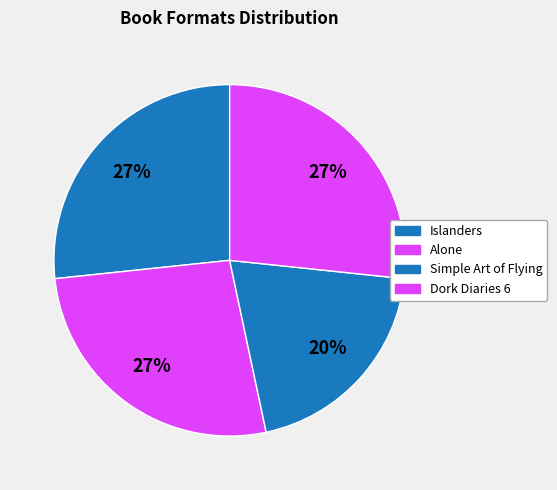

To the nearest percent, what percentage of the pie is Dork Diaries 6?

27%